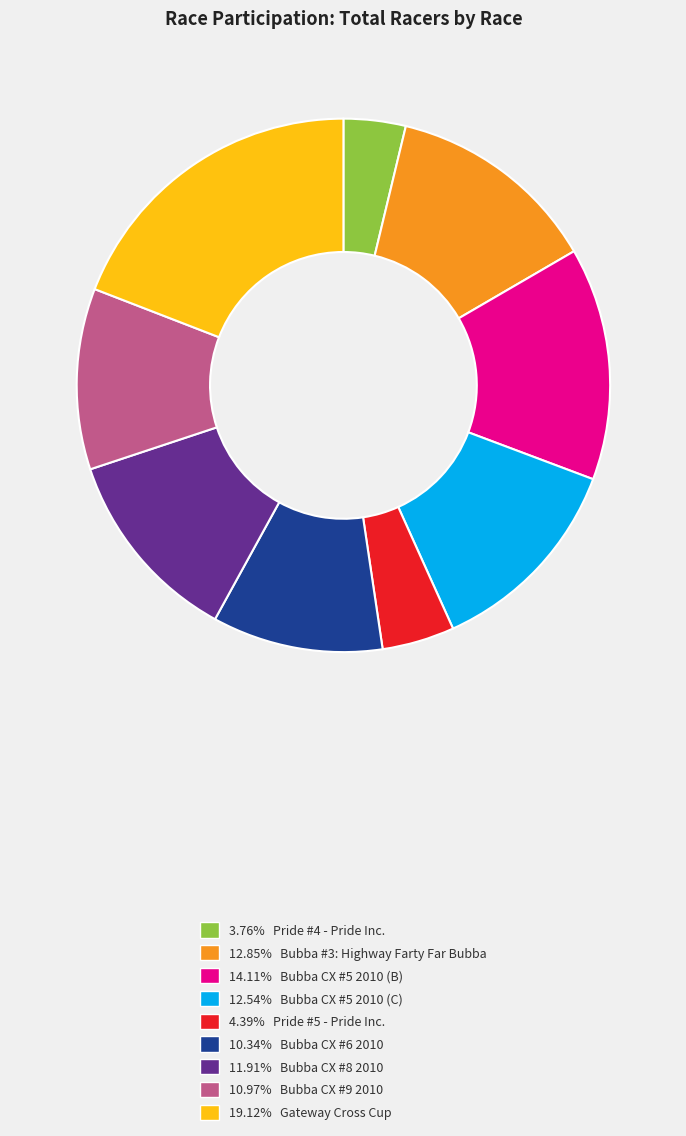

What is the ratio of the value at 12.54% Bubba CX #5 2010 (C) to the value at 19.12% Gateway Cross Cup?

0.7